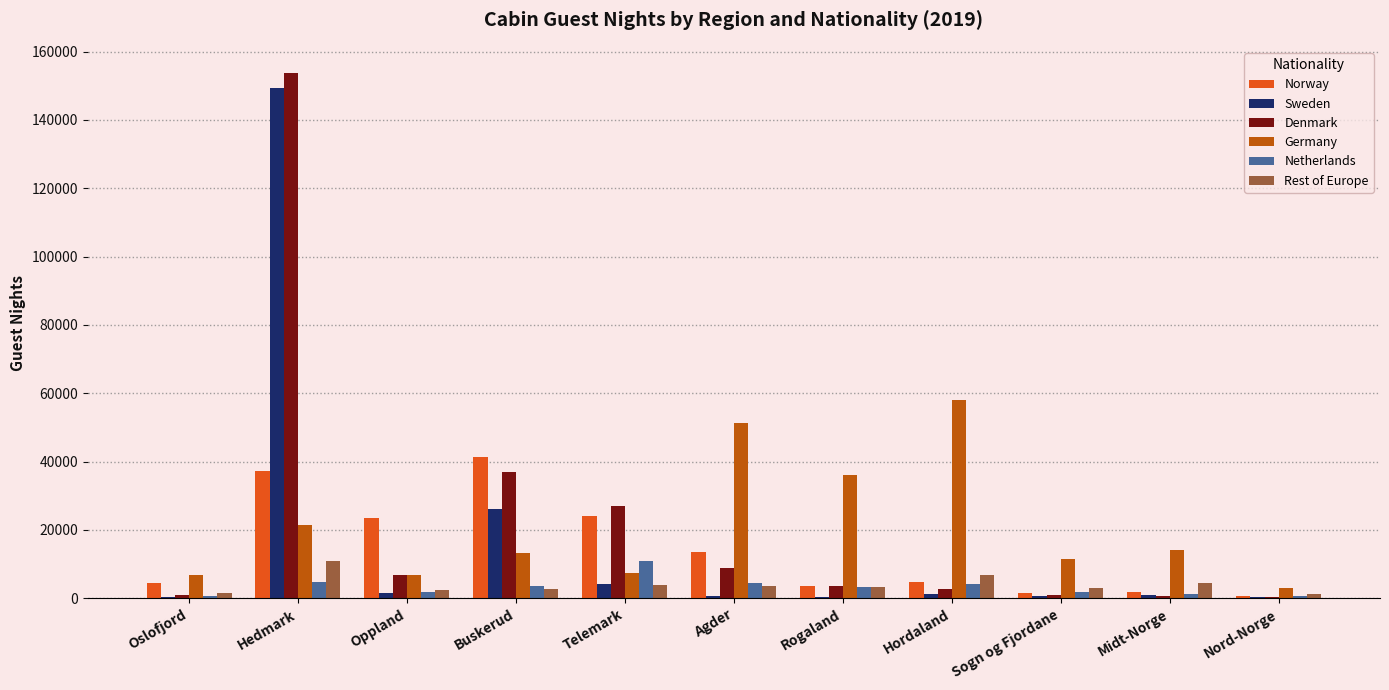

True or false: Denmark has a value of 426 at Nord-Norge.

True